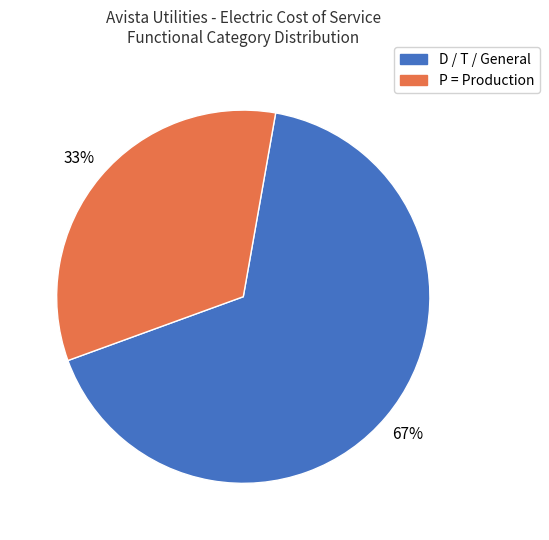

Does any single category account for the majority?

Yes